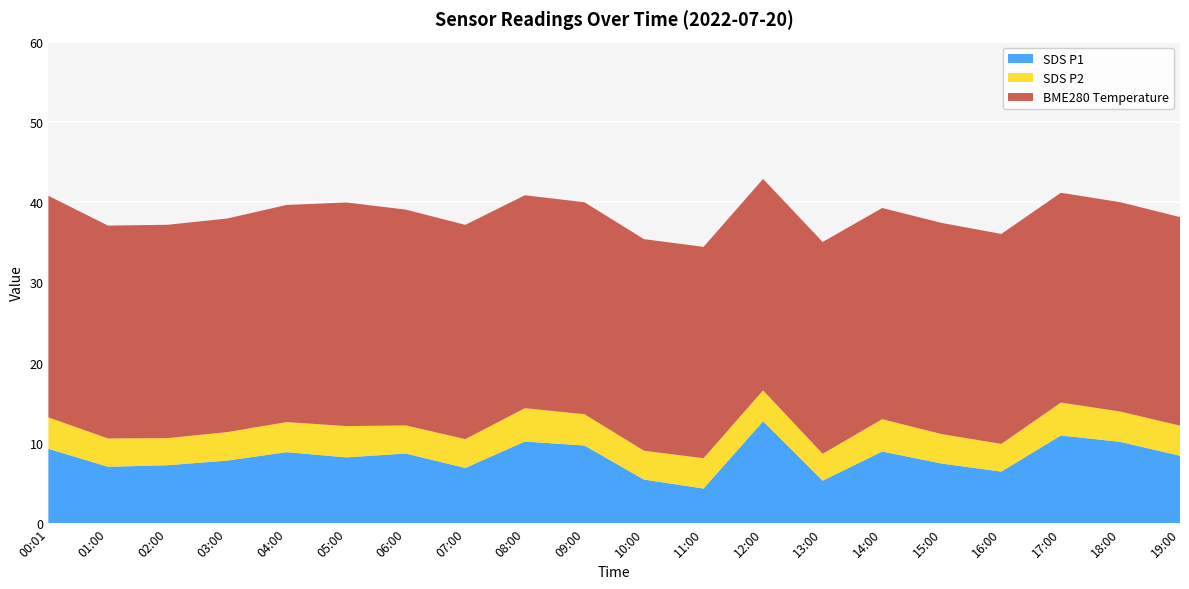

What is the total value across all series at 19:00?

38.1